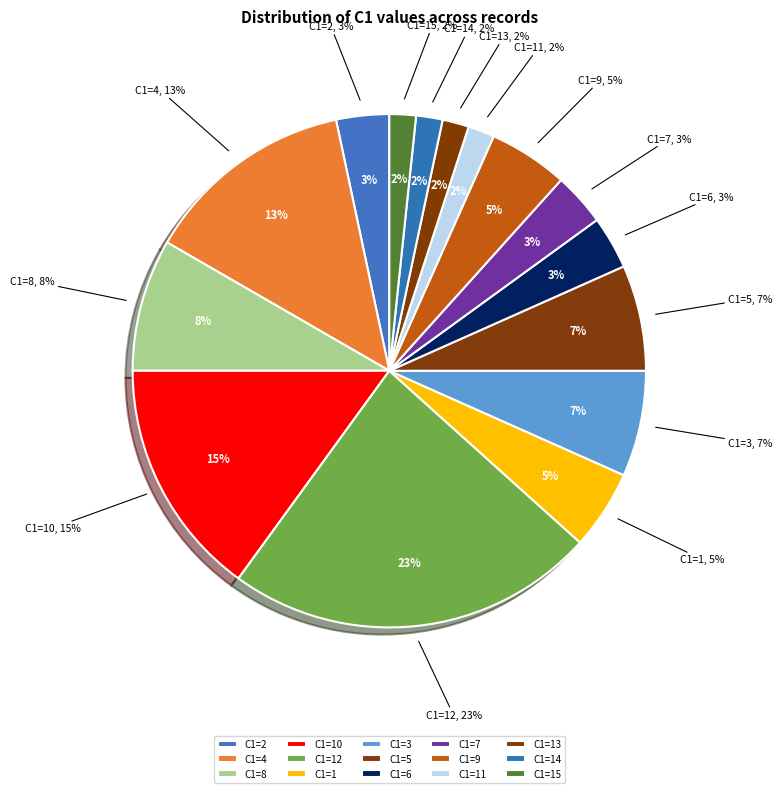

Does any single category account for the majority?

No